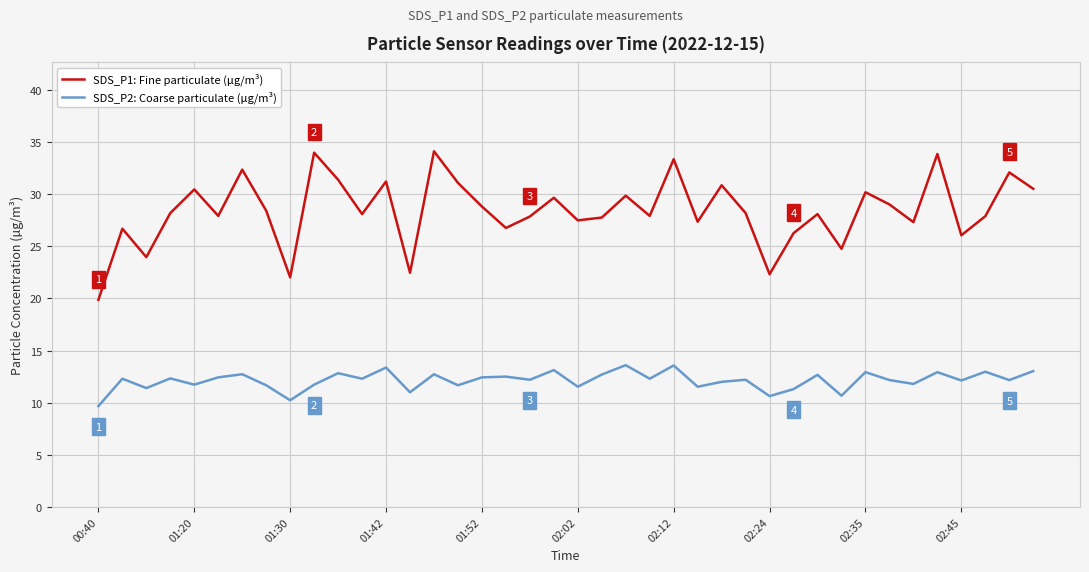

Which series has the largest total across all categories?

SDS_P1: Fine particulate (µg/m³)